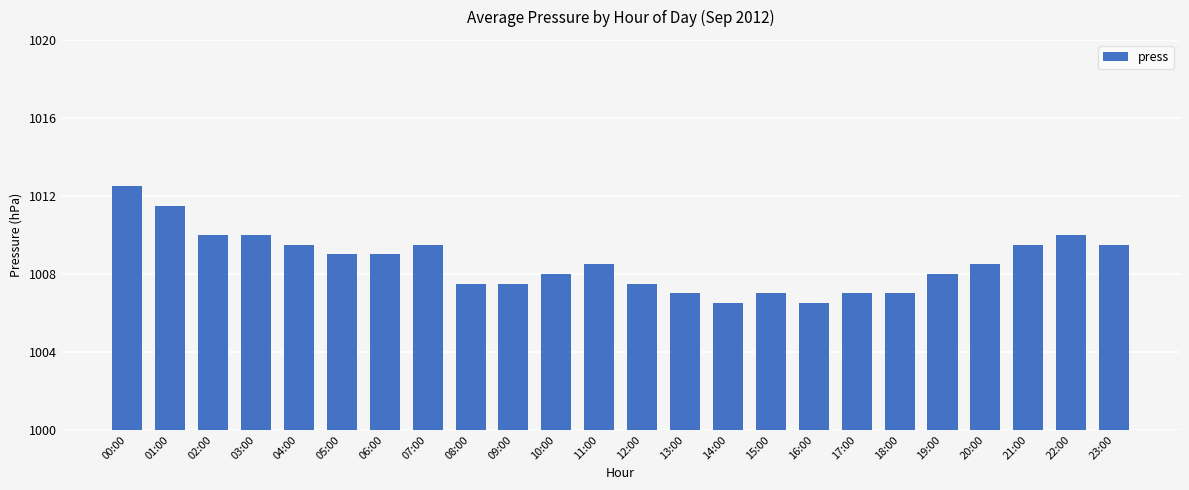

What is the approximate value at 20:00?

1008.5